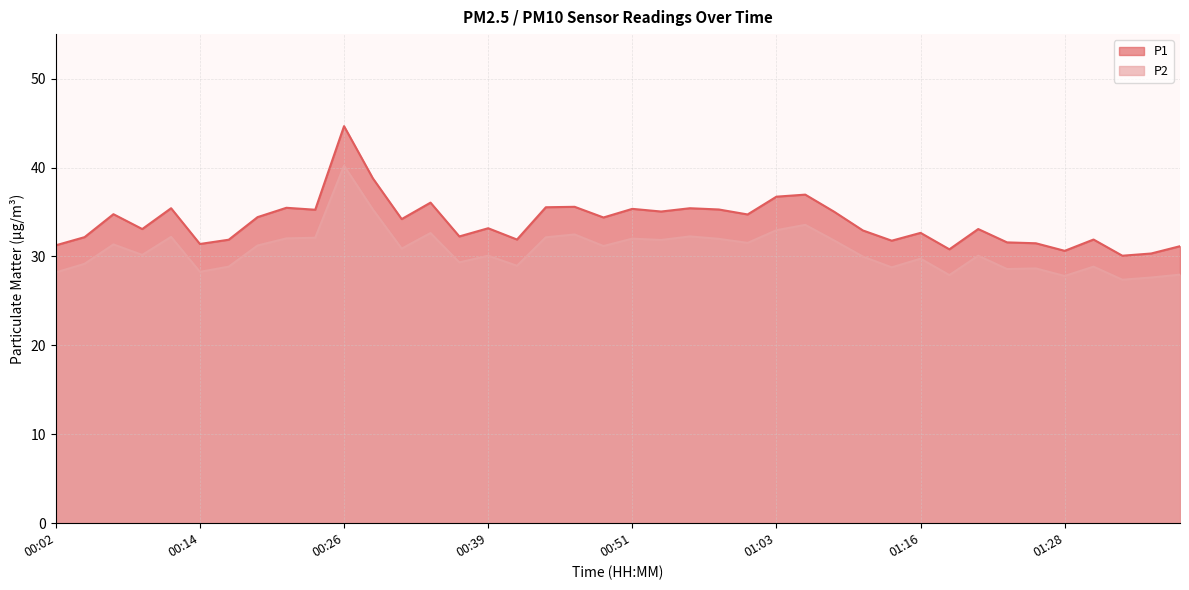

What is the lowest value of the P1 series?

30.1